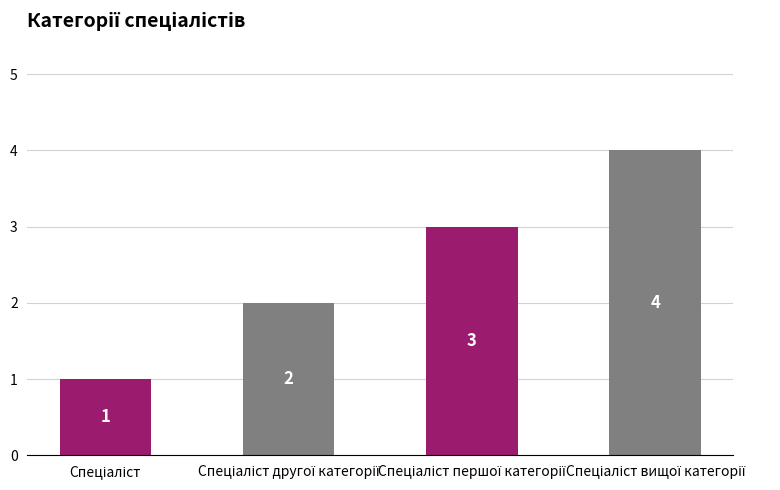

How many values are between 2 and 4?

3